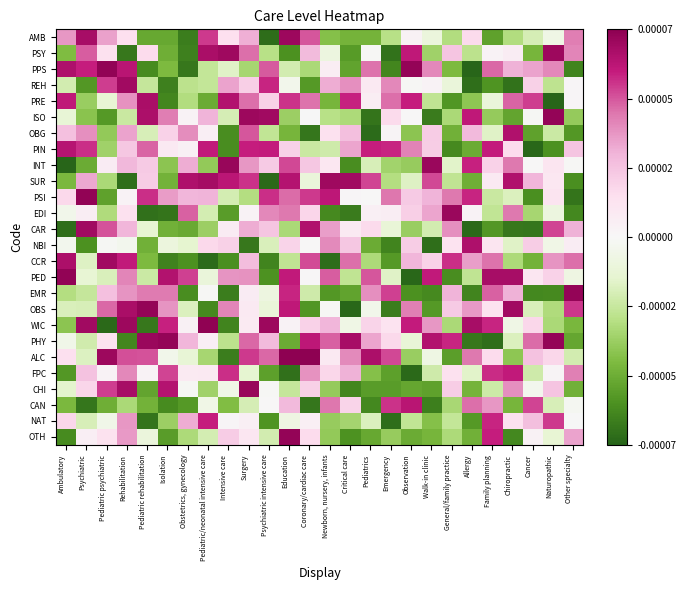

Reading left to right, list all the values displayed in this chart.

AMB: Ambulatory=0.0	Psychiatric=0.0	Pediatric psychiatric=0.0	Rehabilitation=0.0	Pediatric rehabilitation=-0.0	Isolation=-0.0	Obstetrics, gynecology=-0.0	Pediatric/neonatal intensive care=0.0	Intensive care=0.0	Surgery=0.0	Psychiatric intensive care=-0.0	Education=0.0	Coronary/cardiac care=0.0	Newborn, nursery, infants=-0.0	Critical care=-0.0	Pediatrics=-0.0	Emergency=-0.0	Observation=0.0	Walk-in clinic=-0.0	General/family practice=-0.0	Allergy=0.0	Family planning=-0.0	Chiropractic=-0.0	Cancer=-0.0	Naturopathic=-0.0	Other specialty=0.0
PSY: Ambulatory=-0.0	Psychiatric=0.0	Pediatric psychiatric=0.0	Rehabilitation=-0.0	Pediatric rehabilitation=0.0	Isolation=-0.0	Obstetrics, gynecology=-0.0	Pediatric/neonatal intensive care=0.0	Intensive care=0.0	Surgery=0.0	Psychiatric intensive care=-0.0	Education=-0.0	Coronary/cardiac care=0.0	Newborn, nursery, infants=-0.0	Critical care=-0.0	Pediatrics=-0.0	Emergency=-0.0	Observation=0.0	Walk-in clinic=-0.0	General/family practice=0.0	Allergy=-0.0	Family planning=0.0	Chiropractic=0.0	Cancer=-0.0	Naturopathic=0.0	Other specialty=0.0
PPS: Ambulatory=0.0	Psychiatric=0.0	Pediatric psychiatric=0.0	Rehabilitation=0.0	Pediatric rehabilitation=-0.0	Isolation=-0.0	Obstetrics, gynecology=-0.0	Pediatric/neonatal intensive care=-0.0	Intensive care=-0.0	Surgery=-0.0	Psychiatric intensive care=0.0	Education=-0.0	Coronary/cardiac care=-0.0	Newborn, nursery, infants=0.0	Critical care=-0.0	Pediatrics=0.0	Emergency=-0.0	Observation=0.0	Walk-in clinic=0.0	General/family practice=-0.0	Allergy=-0.0	Family planning=0.0	Chiropractic=0.0	Cancer=0.0	Naturopathic=0.0	Other specialty=-0.0
REH: Ambulatory=-0.0	Psychiatric=-0.0	Pediatric psychiatric=0.0	Rehabilitation=0.0	Pediatric rehabilitation=-0.0	Isolation=-0.0	Obstetrics, gynecology=-0.0	Pediatric/neonatal intensive care=-0.0	Intensive care=0.0	Surgery=0.0	Psychiatric intensive care=0.0	Education=-0.0	Coronary/cardiac care=-0.0	Newborn, nursery, infants=0.0	Critical care=0.0	Pediatrics=0.0	Emergency=0.0	Observation=-0.0	Walk-in clinic=0.0	General/family practice=-0.0	Allergy=-0.0	Family planning=-0.0	Chiropractic=-0.0	Cancer=0.0	Naturopathic=-0.0	Other specialty=0.0
PRE: Ambulatory=0.0	Psychiatric=-0.0	Pediatric psychiatric=-0.0	Rehabilitation=0.0	Pediatric rehabilitation=0.0	Isolation=-0.0	Obstetrics, gynecology=-0.0	Pediatric/neonatal intensive care=-0.0	Intensive care=0.0	Surgery=0.0	Psychiatric intensive care=0.0	Education=0.0	Coronary/cardiac care=0.0	Newborn, nursery, infants=-0.0	Critical care=0.0	Pediatrics=0.0	Emergency=0.0	Observation=0.0	Walk-in clinic=-0.0	General/family practice=-0.0	Allergy=-0.0	Family planning=-0.0	Chiropractic=0.0	Cancer=0.0	Naturopathic=-0.0	Other specialty=0.0
ISO: Ambulatory=-0.0	Psychiatric=-0.0	Pediatric psychiatric=-0.0	Rehabilitation=-0.0	Pediatric rehabilitation=0.0	Isolation=0.0	Obstetrics, gynecology=0.0	Pediatric/neonatal intensive care=0.0	Intensive care=-0.0	Surgery=0.0	Psychiatric intensive care=0.0	Education=-0.0	Coronary/cardiac care=-0.0	Newborn, nursery, infants=-0.0	Critical care=-0.0	Pediatrics=-0.0	Emergency=0.0	Observation=0.0	Walk-in clinic=-0.0	General/family practice=-0.0	Allergy=0.0	Family planning=-0.0	Chiropractic=-0.0	Cancer=-0.0	Naturopathic=0.0	Other specialty=-0.0
OBG: Ambulatory=0.0	Psychiatric=0.0	Pediatric psychiatric=-0.0	Rehabilitation=0.0	Pediatric rehabilitation=-0.0	Isolation=0.0	Obstetrics, gynecology=0.0	Pediatric/neonatal intensive care=0.0	Intensive care=-0.0	Surgery=0.0	Psychiatric intensive care=-0.0	Education=-0.0	Coronary/cardiac care=-0.0	Newborn, nursery, infants=0.0	Critical care=0.0	Pediatrics=-0.0	Emergency=0.0	Observation=-0.0	Walk-in clinic=0.0	General/family practice=-0.0	Allergy=0.0	Family planning=-0.0	Chiropractic=0.0	Cancer=-0.0	Naturopathic=-0.0	Other specialty=-0.0
PIN: Ambulatory=0.0	Psychiatric=0.0	Pediatric psychiatric=-0.0	Rehabilitation=0.0	Pediatric rehabilitation=0.0	Isolation=0.0	Obstetrics, gynecology=0.0	Pediatric/neonatal intensive care=0.0	Intensive care=-0.0	Surgery=0.0	Psychiatric intensive care=0.0	Education=0.0	Coronary/cardiac care=-0.0	Newborn, nursery, infants=-0.0	Critical care=0.0	Pediatrics=0.0	Emergency=0.0	Observation=0.0	Walk-in clinic=0.0	General/family practice=-0.0	Allergy=-0.0	Family planning=0.0	Chiropractic=0.0	Cancer=-0.0	Naturopathic=-0.0	Other specialty=0.0
INT: Ambulatory=-0.0	Psychiatric=-0.0	Pediatric psychiatric=0.0	Rehabilitation=0.0	Pediatric rehabilitation=0.0	Isolation=-0.0	Obstetrics, gynecology=0.0	Pediatric/neonatal intensive care=-0.0	Intensive care=0.0	Surgery=0.0	Psychiatric intensive care=0.0	Education=0.0	Coronary/cardiac care=0.0	Newborn, nursery, infants=0.0	Critical care=-0.0	Pediatrics=-0.0	Emergency=-0.0	Observation=-0.0	Walk-in clinic=0.0	General/family practice=-0.0	Allergy=0.0	Family planning=0.0	Chiropractic=0.0	Cancer=0.0	Naturopathic=0.0	Other specialty=-0.0
SUR: Ambulatory=-0.0	Psychiatric=0.0	Pediatric psychiatric=-0.0	Rehabilitation=-0.0	Pediatric rehabilitation=0.0	Isolation=-0.0	Obstetrics, gynecology=0.0	Pediatric/neonatal intensive care=0.0	Intensive care=0.0	Surgery=0.0	Psychiatric intensive care=-0.0	Education=0.0	Coronary/cardiac care=-0.0	Newborn, nursery, infants=0.0	Critical care=0.0	Pediatrics=0.0	Emergency=-0.0	Observation=-0.0	Walk-in clinic=0.0	General/family practice=-0.0	Allergy=-0.0	Family planning=0.0	Chiropractic=0.0	Cancer=0.0	Naturopathic=0.0	Other specialty=-0.0
PSI: Ambulatory=0.0	Psychiatric=0.0	Pediatric psychiatric=-0.0	Rehabilitation=0.0	Pediatric rehabilitation=0.0	Isolation=0.0	Obstetrics, gynecology=0.0	Pediatric/neonatal intensive care=0.0	Intensive care=-0.0	Surgery=-0.0	Psychiatric intensive care=0.0	Education=0.0	Coronary/cardiac care=0.0	Newborn, nursery, infants=0.0	Critical care=0.0	Pediatrics=0.0	Emergency=0.0	Observation=0.0	Walk-in clinic=0.0	General/family practice=0.0	Allergy=0.0	Family planning=-0.0	Chiropractic=-0.0	Cancer=-0.0	Naturopathic=0.0	Other specialty=-0.0
EDI: Ambulatory=-0.0	Psychiatric=0.0	Pediatric psychiatric=-0.0	Rehabilitation=0.0	Pediatric rehabilitation=-0.0	Isolation=-0.0	Obstetrics, gynecology=0.0	Pediatric/neonatal intensive care=-0.0	Intensive care=-0.0	Surgery=0.0	Psychiatric intensive care=0.0	Education=0.0	Coronary/cardiac care=0.0	Newborn, nursery, infants=-0.0	Critical care=-0.0	Pediatrics=0.0	Emergency=0.0	Observation=0.0	Walk-in clinic=0.0	General/family practice=0.0	Allergy=0.0	Family planning=-0.0	Chiropractic=0.0	Cancer=-0.0	Naturopathic=-0.0	Other specialty=-0.0
CAR: Ambulatory=-0.0	Psychiatric=0.0	Pediatric psychiatric=0.0	Rehabilitation=0.0	Pediatric rehabilitation=-0.0	Isolation=-0.0	Obstetrics, gynecology=-0.0	Pediatric/neonatal intensive care=-0.0	Intensive care=0.0	Surgery=0.0	Psychiatric intensive care=0.0	Education=-0.0	Coronary/cardiac care=0.0	Newborn, nursery, infants=0.0	Critical care=0.0	Pediatrics=0.0	Emergency=-0.0	Observation=-0.0	Walk-in clinic=-0.0	General/family practice=0.0	Allergy=-0.0	Family planning=-0.0	Chiropractic=-0.0	Cancer=-0.0	Naturopathic=0.0	Other specialty=0.0
NBI: Ambulatory=-0.0	Psychiatric=-0.0	Pediatric psychiatric=-0.0	Rehabilitation=-0.0	Pediatric rehabilitation=-0.0	Isolation=-0.0	Obstetrics, gynecology=-0.0	Pediatric/neonatal intensive care=0.0	Intensive care=0.0	Surgery=-0.0	Psychiatric intensive care=-0.0	Education=0.0	Coronary/cardiac care=0.0	Newborn, nursery, infants=0.0	Critical care=0.0	Pediatrics=-0.0	Emergency=-0.0	Observation=0.0	Walk-in clinic=-0.0	General/family practice=0.0	Allergy=0.0	Family planning=0.0	Chiropractic=-0.0	Cancer=0.0	Naturopathic=-0.0	Other specialty=0.0
CCR: Ambulatory=0.0	Psychiatric=-0.0	Pediatric psychiatric=0.0	Rehabilitation=0.0	Pediatric rehabilitation=-0.0	Isolation=-0.0	Obstetrics, gynecology=-0.0	Pediatric/neonatal intensive care=-0.0	Intensive care=-0.0	Surgery=0.0	Psychiatric intensive care=-0.0	Education=-0.0	Coronary/cardiac care=0.0	Newborn, nursery, infants=-0.0	Critical care=0.0	Pediatrics=-0.0	Emergency=-0.0	Observation=0.0	Walk-in clinic=0.0	General/family practice=0.0	Allergy=0.0	Family planning=0.0	Chiropractic=-0.0	Cancer=-0.0	Naturopathic=0.0	Other specialty=0.0
PED: Ambulatory=0.0	Psychiatric=-0.0	Pediatric psychiatric=-0.0	Rehabilitation=0.0	Pediatric rehabilitation=-0.0	Isolation=0.0	Obstetrics, gynecology=0.0	Pediatric/neonatal intensive care=-0.0	Intensive care=0.0	Surgery=0.0	Psychiatric intensive care=-0.0	Education=0.0	Coronary/cardiac care=0.0	Newborn, nursery, infants=0.0	Critical care=-0.0	Pediatrics=0.0	Emergency=-0.0	Observation=-0.0	Walk-in clinic=0.0	General/family practice=-0.0	Allergy=-0.0	Family planning=0.0	Chiropractic=0.0	Cancer=0.0	Naturopathic=0.0	Other specialty=-0.0
EMR: Ambulatory=-0.0	Psychiatric=-0.0	Pediatric psychiatric=0.0	Rehabilitation=0.0	Pediatric rehabilitation=0.0	Isolation=0.0	Obstetrics, gynecology=-0.0	Pediatric/neonatal intensive care=-0.0	Intensive care=-0.0	Surgery=0.0	Psychiatric intensive care=-0.0	Education=0.0	Coronary/cardiac care=-0.0	Newborn, nursery, infants=-0.0	Critical care=-0.0	Pediatrics=0.0	Emergency=0.0	Observation=-0.0	Walk-in clinic=-0.0	General/family practice=0.0	Allergy=-0.0	Family planning=0.0	Chiropractic=0.0	Cancer=-0.0	Naturopathic=-0.0	Other specialty=0.0
OBS: Ambulatory=-0.0	Psychiatric=-0.0	Pediatric psychiatric=0.0	Rehabilitation=0.0	Pediatric rehabilitation=0.0	Isolation=0.0	Obstetrics, gynecology=-0.0	Pediatric/neonatal intensive care=-0.0	Intensive care=0.0	Surgery=0.0	Psychiatric intensive care=-0.0	Education=0.0	Coronary/cardiac care=-0.0	Newborn, nursery, infants=-0.0	Critical care=-0.0	Pediatrics=-0.0	Emergency=-0.0	Observation=0.0	Walk-in clinic=-0.0	General/family practice=0.0	Allergy=0.0	Family planning=0.0	Chiropractic=0.0	Cancer=-0.0	Naturopathic=-0.0	Other specialty=0.0
WIC: Ambulatory=-0.0	Psychiatric=0.0	Pediatric psychiatric=-0.0	Rehabilitation=0.0	Pediatric rehabilitation=-0.0	Isolation=0.0	Obstetrics, gynecology=0.0	Pediatric/neonatal intensive care=0.0	Intensive care=-0.0	Surgery=0.0	Psychiatric intensive care=0.0	Education=0.0	Coronary/cardiac care=0.0	Newborn, nursery, infants=0.0	Critical care=-0.0	Pediatrics=0.0	Emergency=0.0	Observation=0.0	Walk-in clinic=0.0	General/family practice=-0.0	Allergy=0.0	Family planning=0.0	Chiropractic=-0.0	Cancer=0.0	Naturopathic=-0.0	Other specialty=-0.0
PHY: Ambulatory=-0.0	Psychiatric=-0.0	Pediatric psychiatric=0.0	Rehabilitation=-0.0	Pediatric rehabilitation=0.0	Isolation=0.0	Obstetrics, gynecology=0.0	Pediatric/neonatal intensive care=0.0	Intensive care=-0.0	Surgery=0.0	Psychiatric intensive care=0.0	Education=-0.0	Coronary/cardiac care=0.0	Newborn, nursery, infants=0.0	Critical care=0.0	Pediatrics=0.0	Emergency=0.0	Observation=-0.0	Walk-in clinic=0.0	General/family practice=0.0	Allergy=-0.0	Family planning=-0.0	Chiropractic=-0.0	Cancer=0.0	Naturopathic=0.0	Other specialty=-0.0
ALC: Ambulatory=0.0	Psychiatric=-0.0	Pediatric psychiatric=0.0	Rehabilitation=0.0	Pediatric rehabilitation=0.0	Isolation=-0.0	Obstetrics, gynecology=-0.0	Pediatric/neonatal intensive care=-0.0	Intensive care=-0.0	Surgery=0.0	Psychiatric intensive care=0.0	Education=0.0	Coronary/cardiac care=0.0	Newborn, nursery, infants=0.0	Critical care=0.0	Pediatrics=0.0	Emergency=0.0	Observation=-0.0	Walk-in clinic=-0.0	General/family practice=-0.0	Allergy=0.0	Family planning=0.0	Chiropractic=-0.0	Cancer=0.0	Naturopathic=0.0	Other specialty=-0.0
FPC: Ambulatory=-0.0	Psychiatric=0.0	Pediatric psychiatric=0.0	Rehabilitation=0.0	Pediatric rehabilitation=0.0	Isolation=0.0	Obstetrics, gynecology=0.0	Pediatric/neonatal intensive care=0.0	Intensive care=0.0	Surgery=-0.0	Psychiatric intensive care=-0.0	Education=-0.0	Coronary/cardiac care=0.0	Newborn, nursery, infants=0.0	Critical care=0.0	Pediatrics=-0.0	Emergency=-0.0	Observation=-0.0	Walk-in clinic=-0.0	General/family practice=0.0	Allergy=-0.0	Family planning=0.0	Chiropractic=0.0	Cancer=-0.0	Naturopathic=0.0	Other specialty=0.0
CHI: Ambulatory=-0.0	Psychiatric=0.0	Pediatric psychiatric=0.0	Rehabilitation=0.0	Pediatric rehabilitation=-0.0	Isolation=0.0	Obstetrics, gynecology=-0.0	Pediatric/neonatal intensive care=-0.0	Intensive care=-0.0	Surgery=0.0	Psychiatric intensive care=-0.0	Education=-0.0	Coronary/cardiac care=0.0	Newborn, nursery, infants=-0.0	Critical care=-0.0	Pediatrics=-0.0	Emergency=-0.0	Observation=-0.0	Walk-in clinic=-0.0	General/family practice=0.0	Allergy=-0.0	Family planning=-0.0	Chiropractic=0.0	Cancer=-0.0	Naturopathic=0.0	Other specialty=-0.0
CAN: Ambulatory=-0.0	Psychiatric=-0.0	Pediatric psychiatric=-0.0	Rehabilitation=-0.0	Pediatric rehabilitation=-0.0	Isolation=-0.0	Obstetrics, gynecology=-0.0	Pediatric/neonatal intensive care=-0.0	Intensive care=-0.0	Surgery=-0.0	Psychiatric intensive care=0.0	Education=0.0	Coronary/cardiac care=-0.0	Newborn, nursery, infants=0.0	Critical care=0.0	Pediatrics=-0.0	Emergency=0.0	Observation=0.0	Walk-in clinic=-0.0	General/family practice=-0.0	Allergy=0.0	Family planning=0.0	Chiropractic=-0.0	Cancer=0.0	Naturopathic=-0.0	Other specialty=-0.0
NAT: Ambulatory=0.0	Psychiatric=-0.0	Pediatric psychiatric=-0.0	Rehabilitation=0.0	Pediatric rehabilitation=-0.0	Isolation=-0.0	Obstetrics, gynecology=0.0	Pediatric/neonatal intensive care=0.0	Intensive care=0.0	Surgery=0.0	Psychiatric intensive care=-0.0	Education=-0.0	Coronary/cardiac care=0.0	Newborn, nursery, infants=-0.0	Critical care=-0.0	Pediatrics=-0.0	Emergency=-0.0	Observation=-0.0	Walk-in clinic=-0.0	General/family practice=-0.0	Allergy=-0.0	Family planning=0.0	Chiropractic=0.0	Cancer=0.0	Naturopathic=0.0	Other specialty=-0.0
OTH: Ambulatory=-0.0	Psychiatric=0.0	Pediatric psychiatric=0.0	Rehabilitation=0.0	Pediatric rehabilitation=-0.0	Isolation=-0.0	Obstetrics, gynecology=-0.0	Pediatric/neonatal intensive care=-0.0	Intensive care=0.0	Surgery=0.0	Psychiatric intensive care=-0.0	Education=0.0	Coronary/cardiac care=0.0	Newborn, nursery, infants=-0.0	Critical care=-0.0	Pediatrics=-0.0	Emergency=-0.0	Observation=-0.0	Walk-in clinic=-0.0	General/family practice=-0.0	Allergy=-0.0	Family planning=0.0	Chiropractic=-0.0	Cancer=0.0	Naturopathic=-0.0	Other specialty=0.0